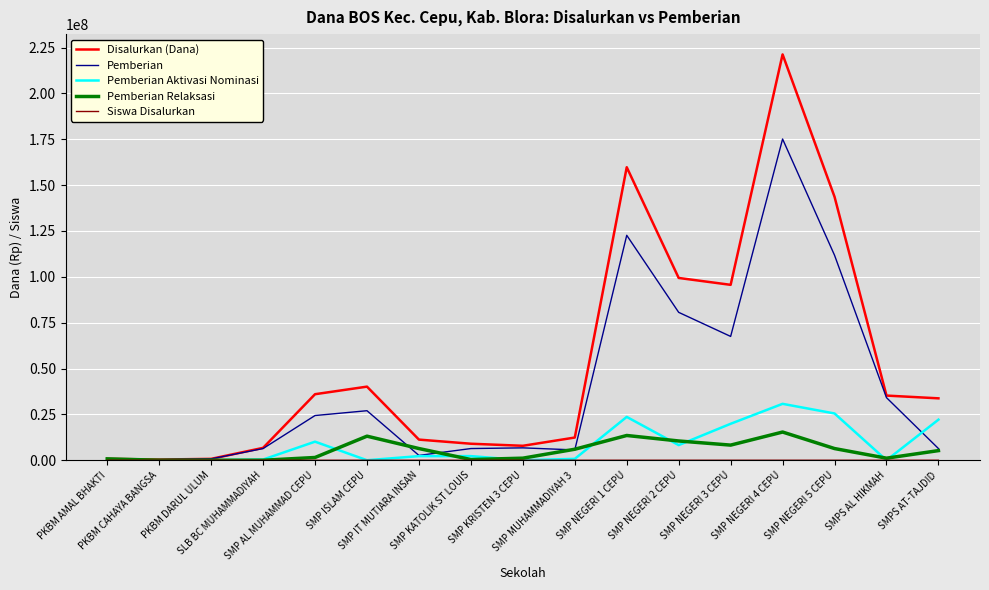

Which series has the widest spread of values?

Disalurkan (Dana)